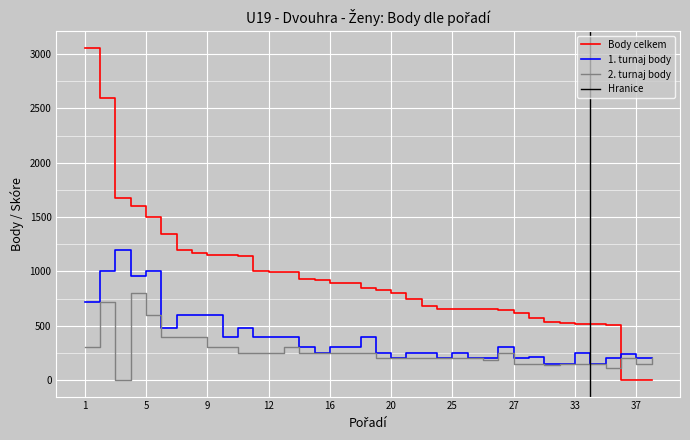

What is the maximum value shown in the chart?

3060